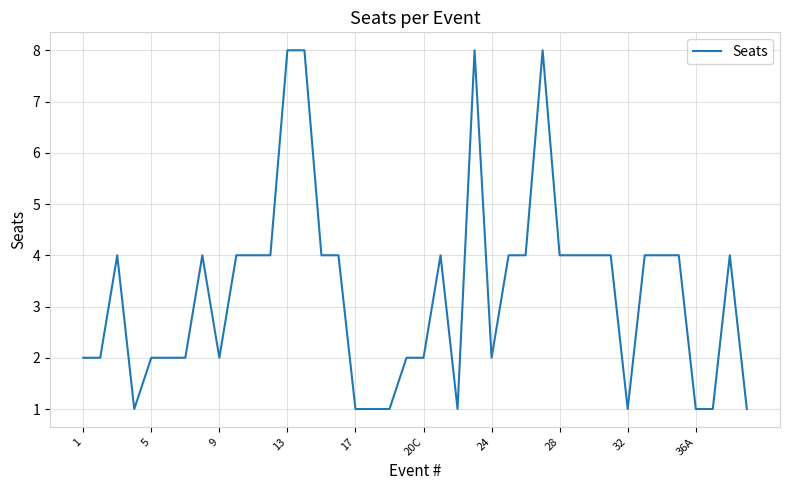

What is the greatest value displayed?

8